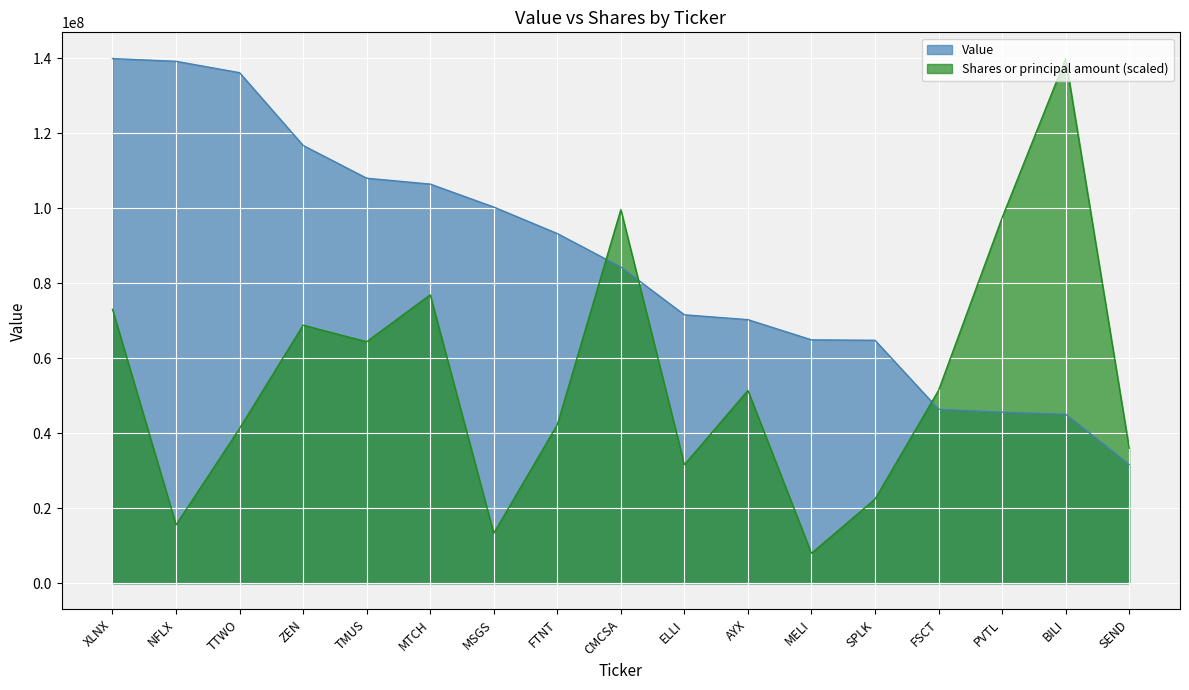

Read the Shares or principal amount value at PVTL.

97498368.5